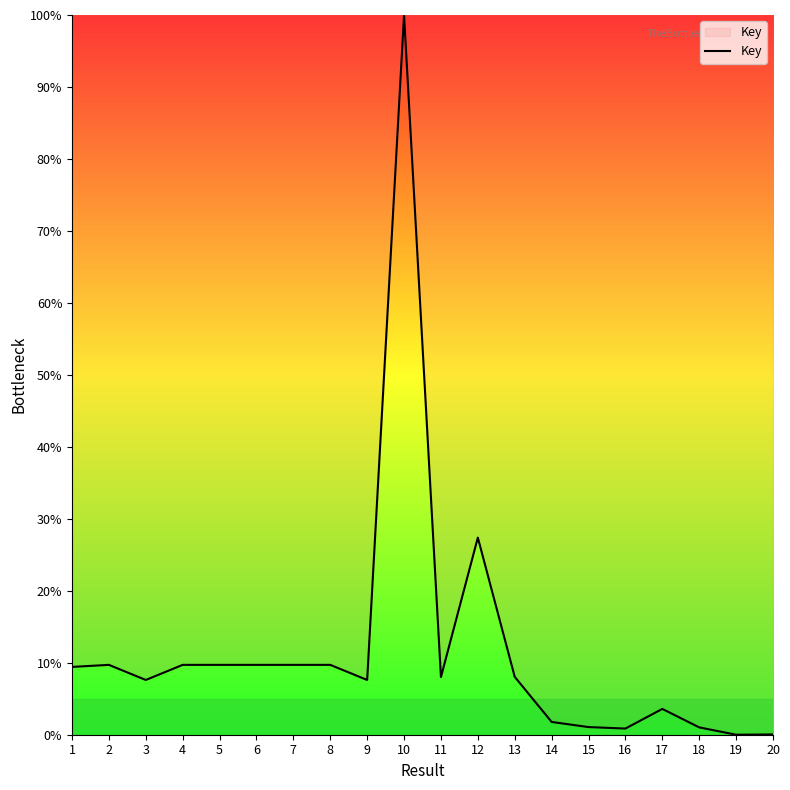

Which has a higher value, 10 or 13?

10